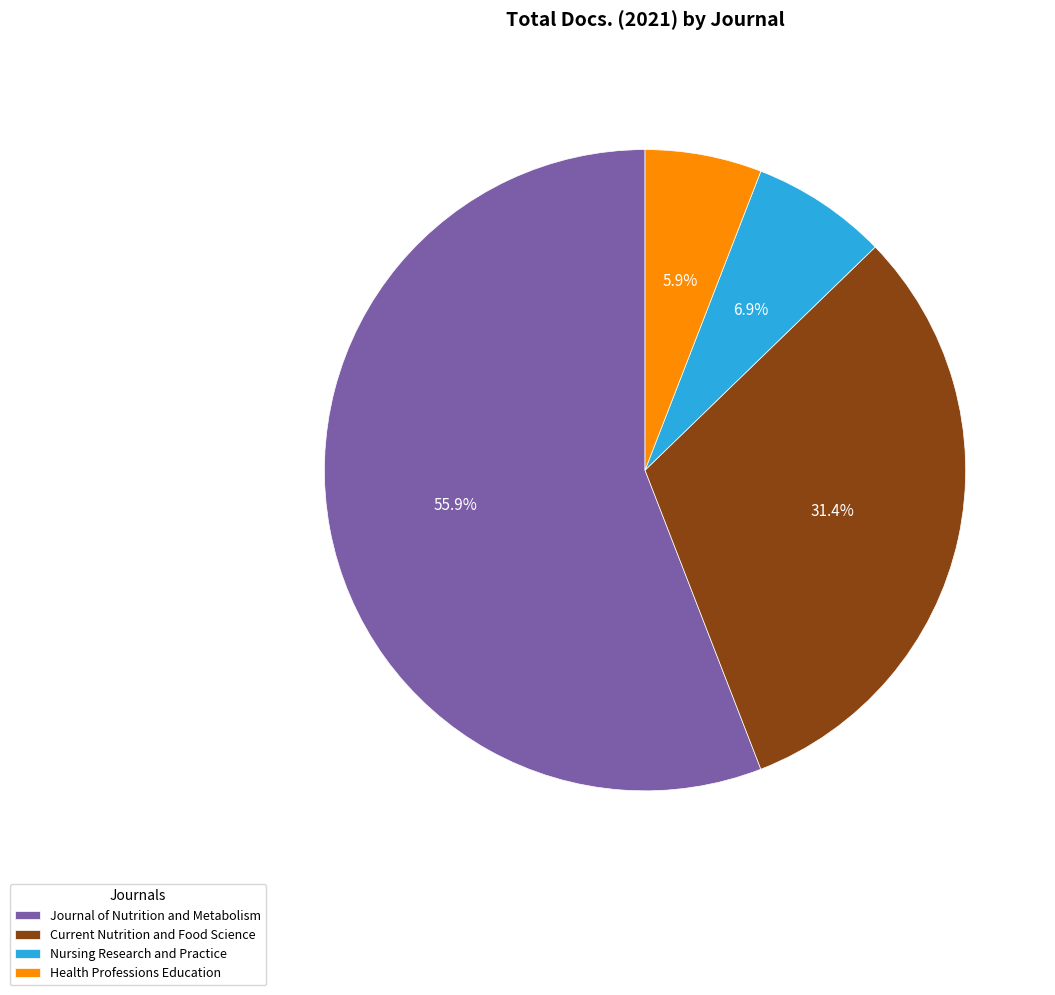

How many segments does this pie chart have?

4